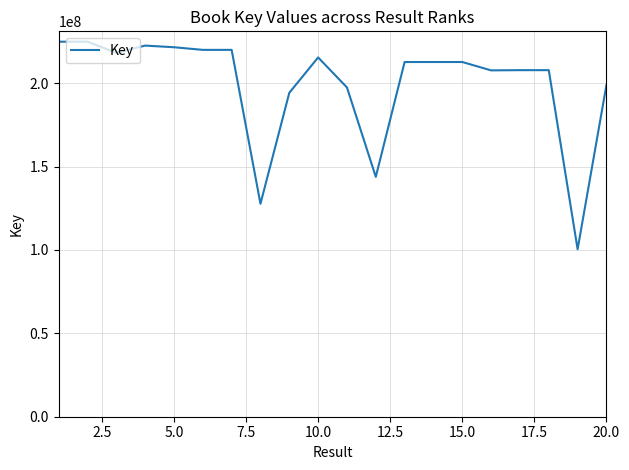

What is the difference between the second highest and minimum values?

124415758